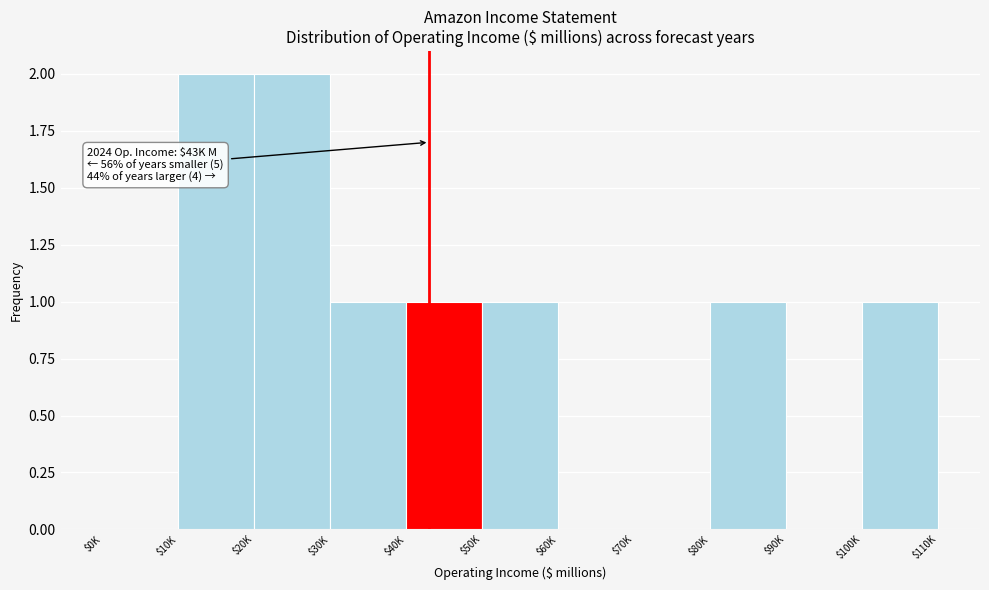

The value at $50K is 1. True or false?

True